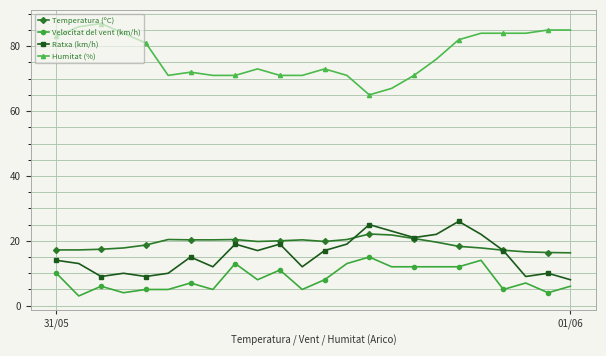

How many series are shown in this chart?

4